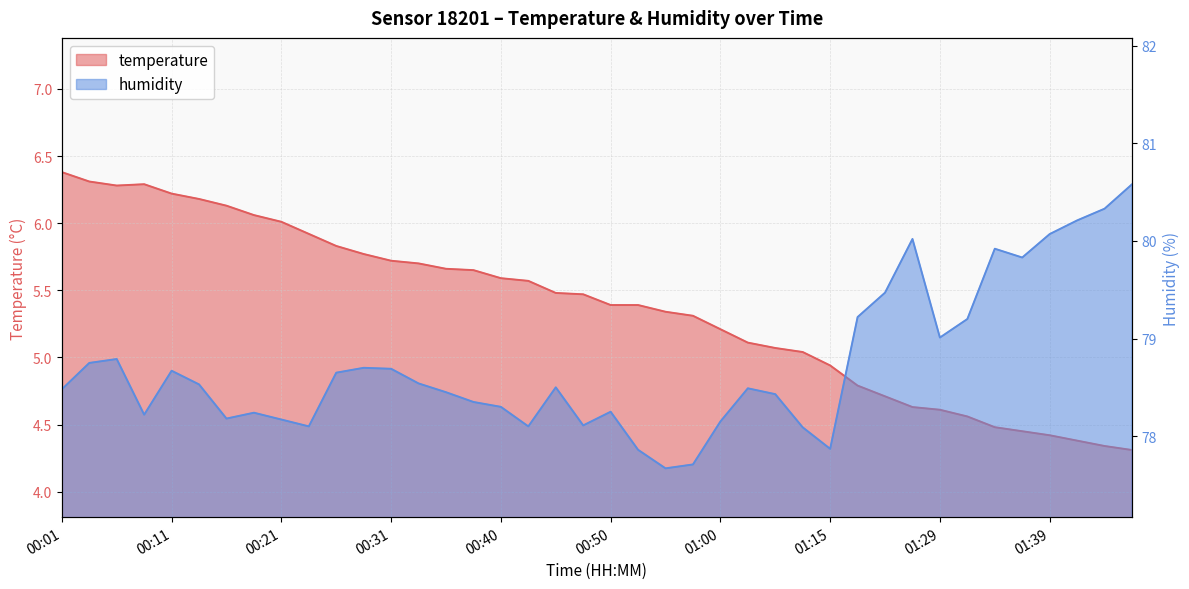

What is the total value across all series at 01:02?

83.6